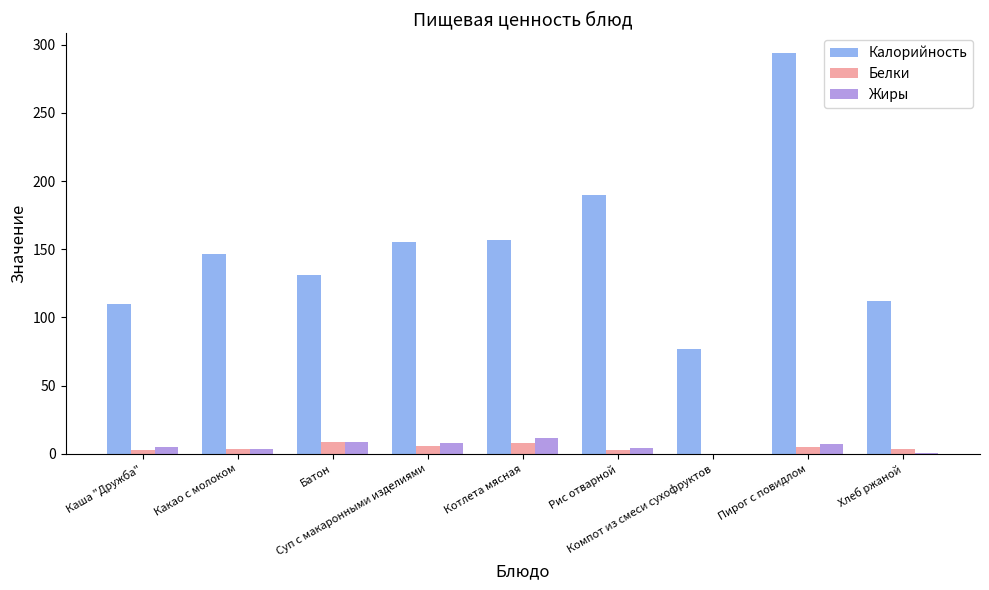

What is the highest value of the Белки series?

8.7